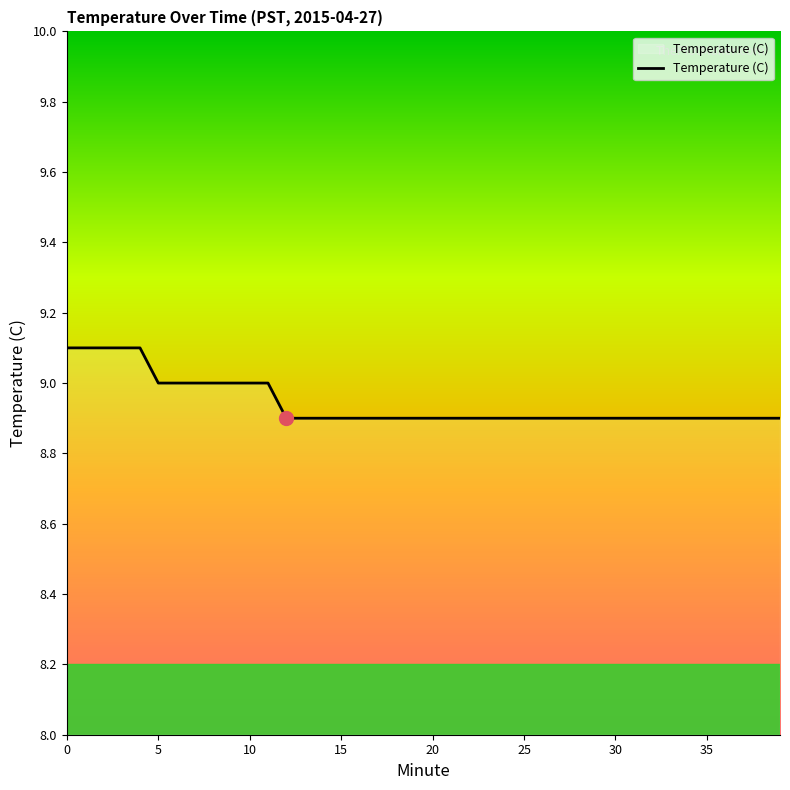

What is the average value?

8.9